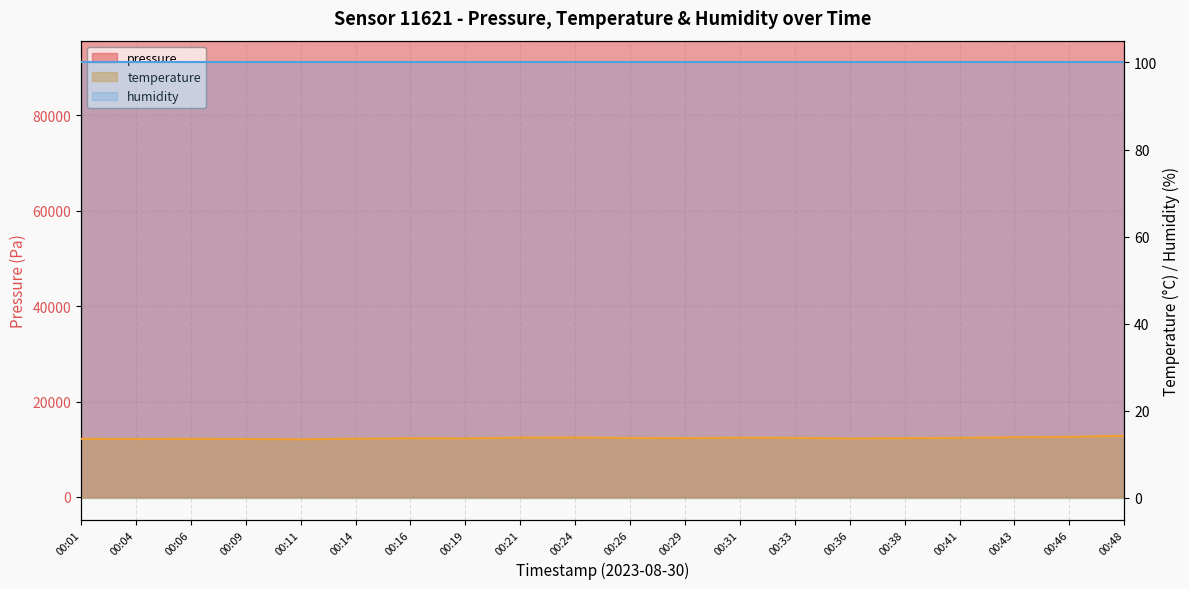

Which series has the largest total across all categories?

pressure